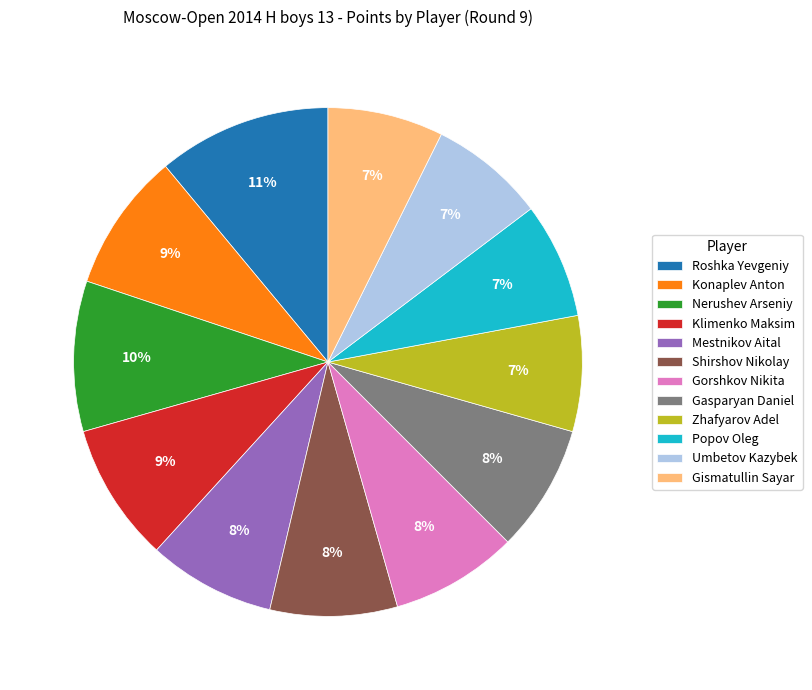

How many segments does this pie chart have?

12